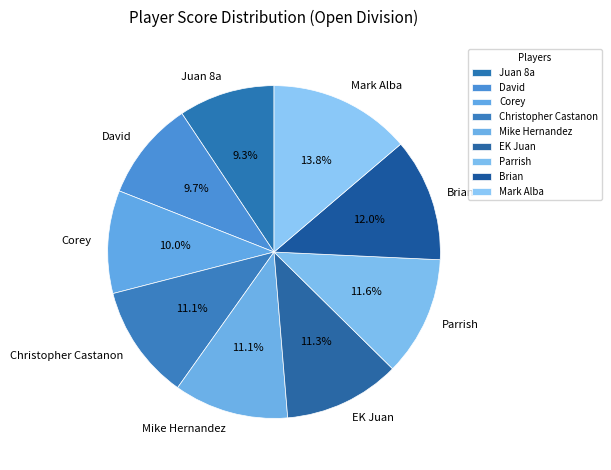

Count the number of slices in the pie.

9